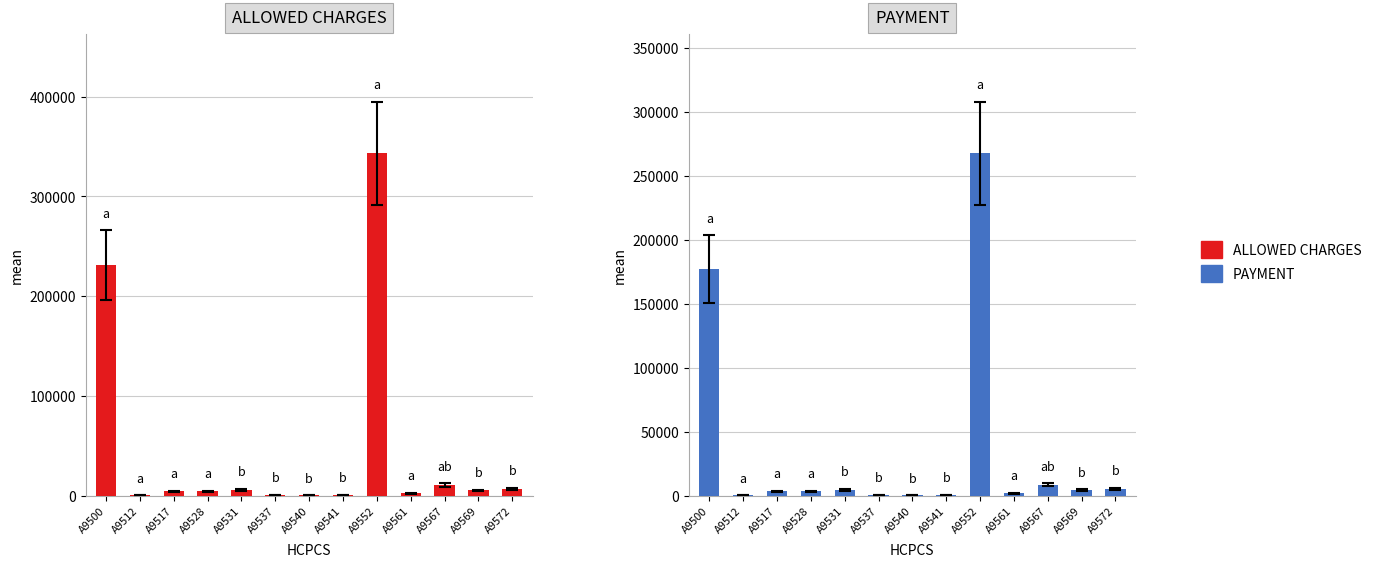

List the series in order of their peak value, lowest first.

PAYMENT, ALLOWED CHARGES